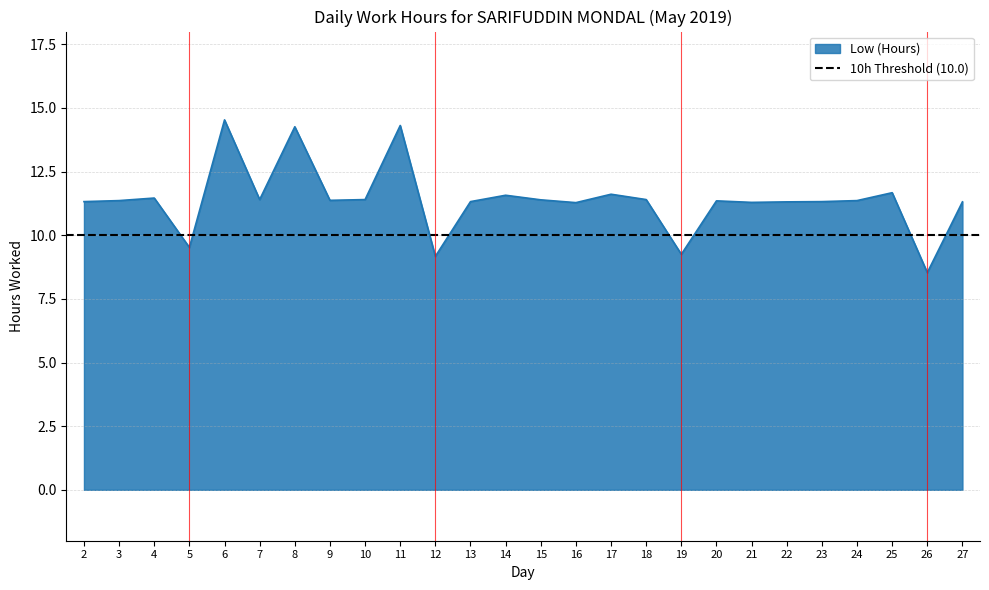

What is the minimum value shown in the chart?

8.5